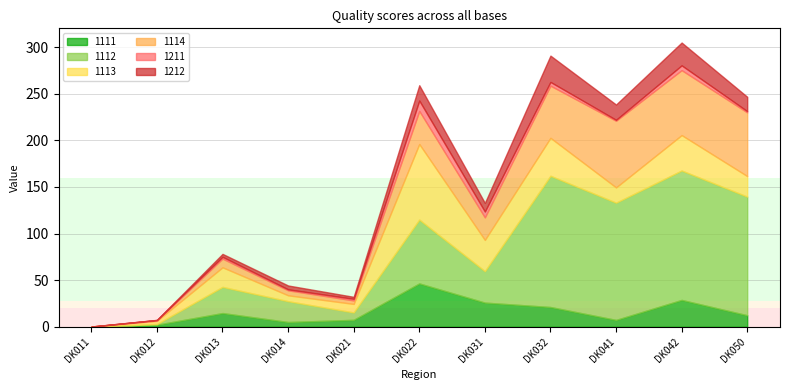

What is the difference between the 1111 values at DK041 and DK042?

21.4